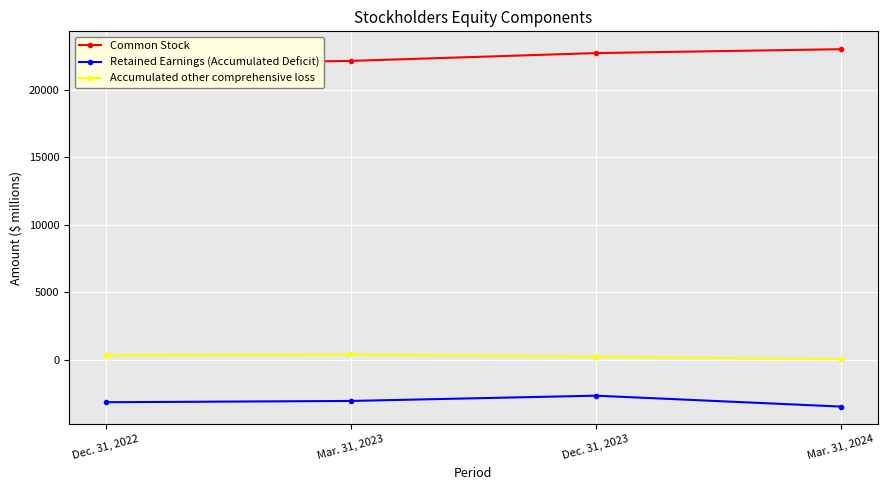

What is the minimum value for Common Stock?

21897